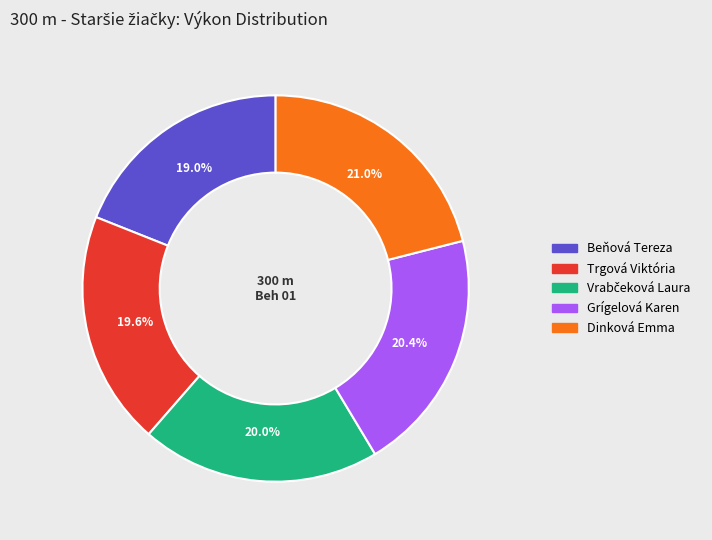

Is Trgová Viktória the majority of the pie?

No